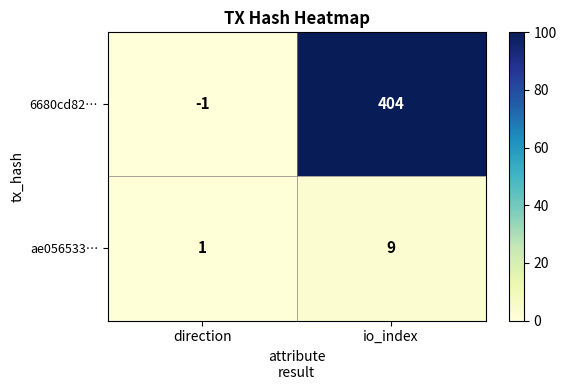

At which label is 6680cd82… closest to 201?

direction